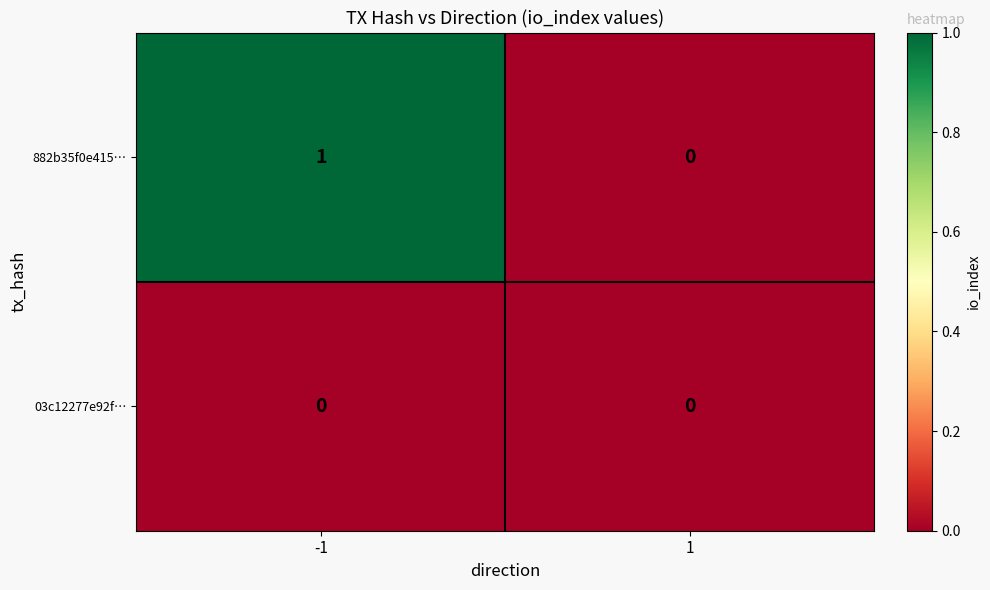

Reading left to right, extract all data points from this chart.

882b35f0e415…: 1	0
03c12277e92f…: 0	0